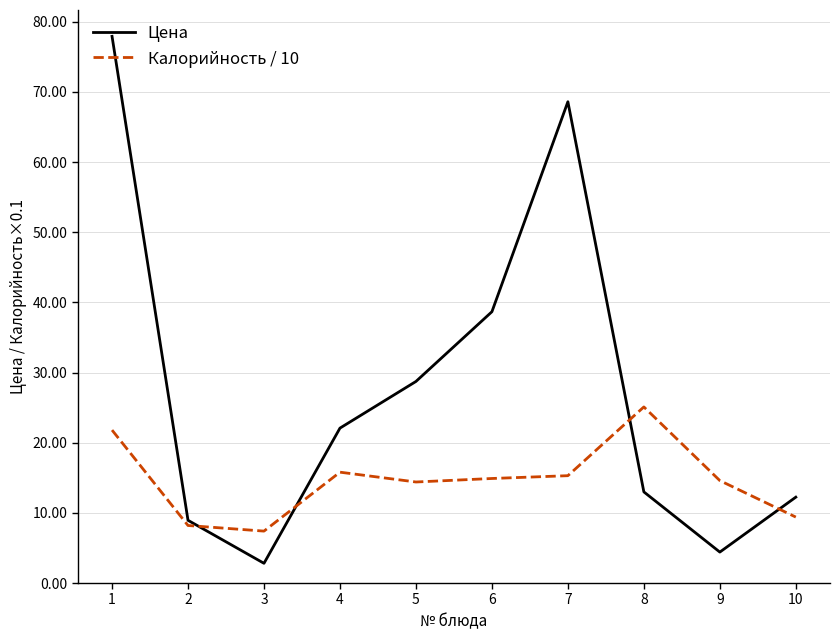

Between 3 and 10, which series saw the biggest shift?

Цена